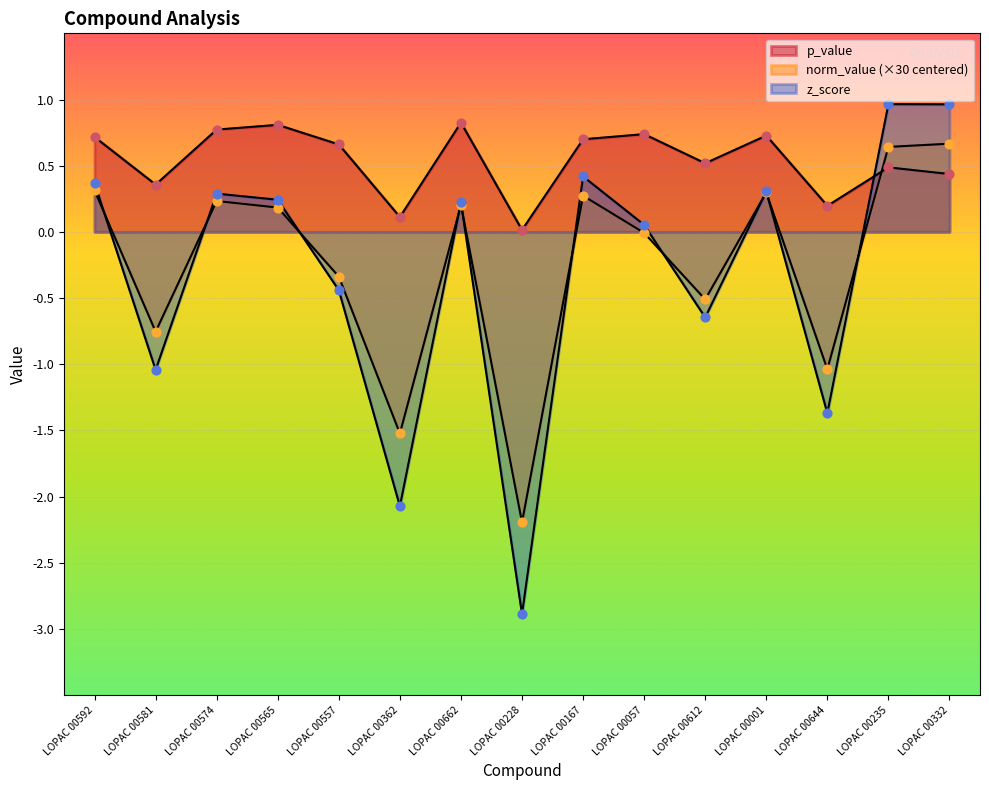

Is the value of p_value at LOPAC 00001 greater than the value of norm_value at LOPAC 00362?

Yes